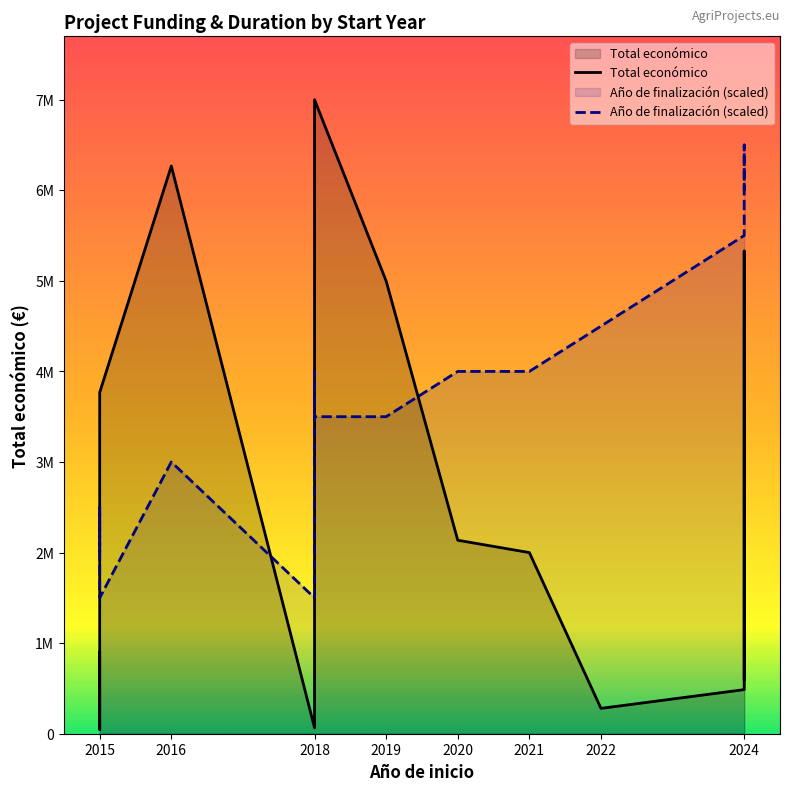

True or false: Total económico and Año de finalización (scaled) cross at least once.

True